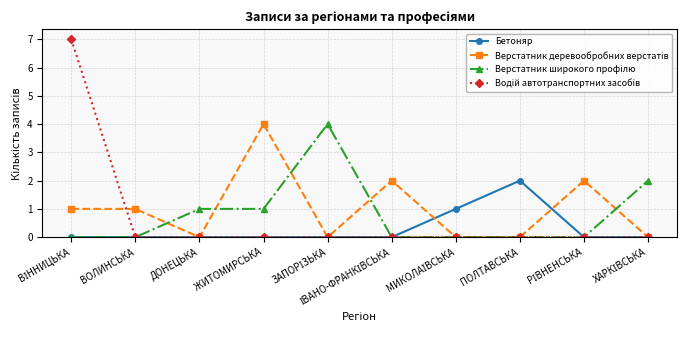

True or false: Бетоняр has more than 0 points higher than both neighbors.

True